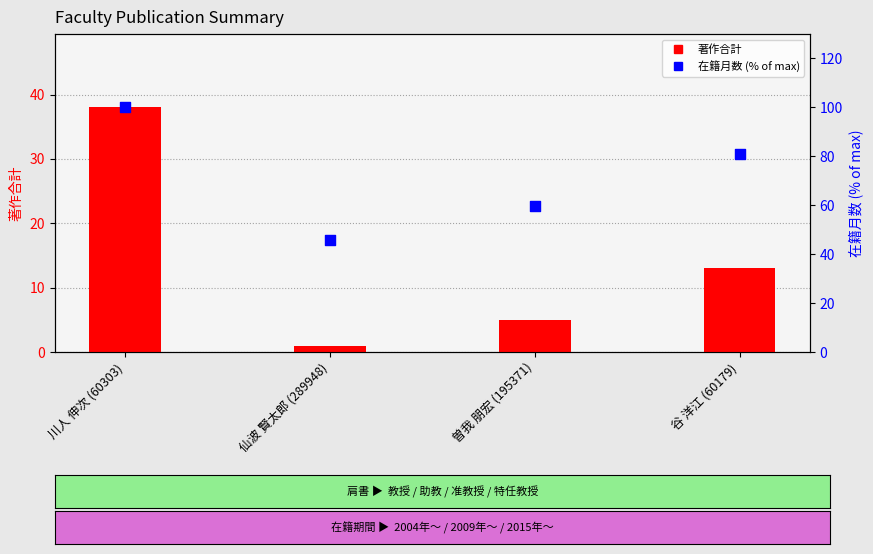

Which series has the largest total across all categories?

在籍月数 (% of max)